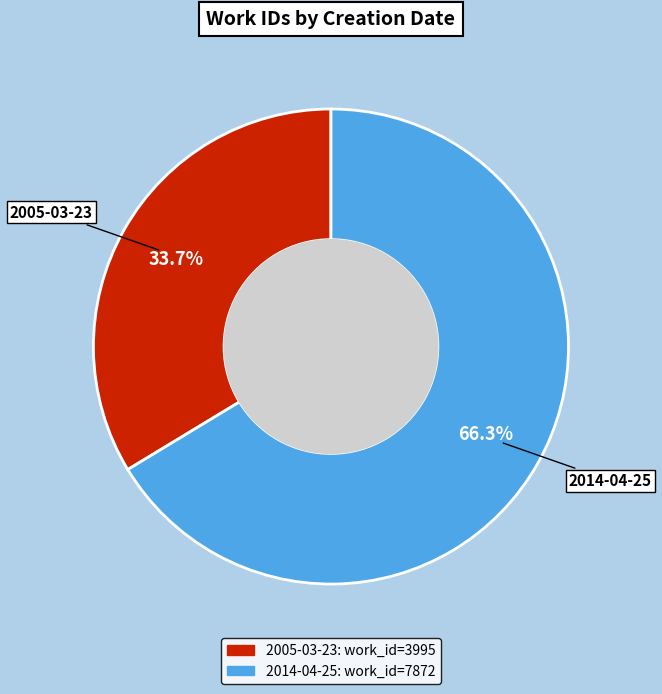

Does 2005-03-23 account for over 50% of the chart?

No